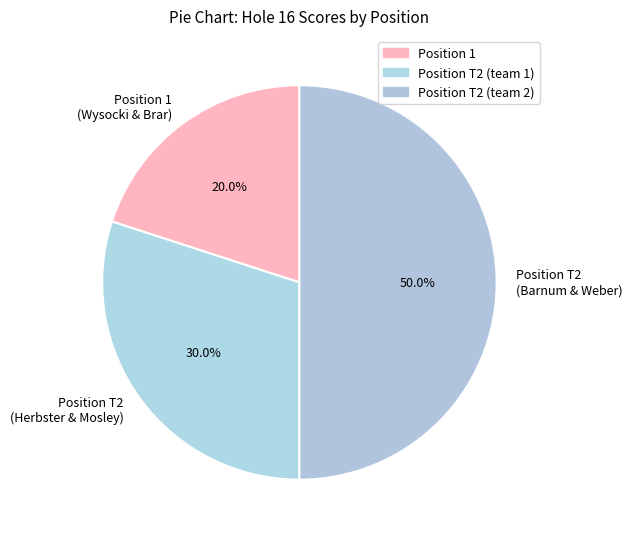

What is the largest slice in the pie chart?

Position T2 (Barnum & Weber)